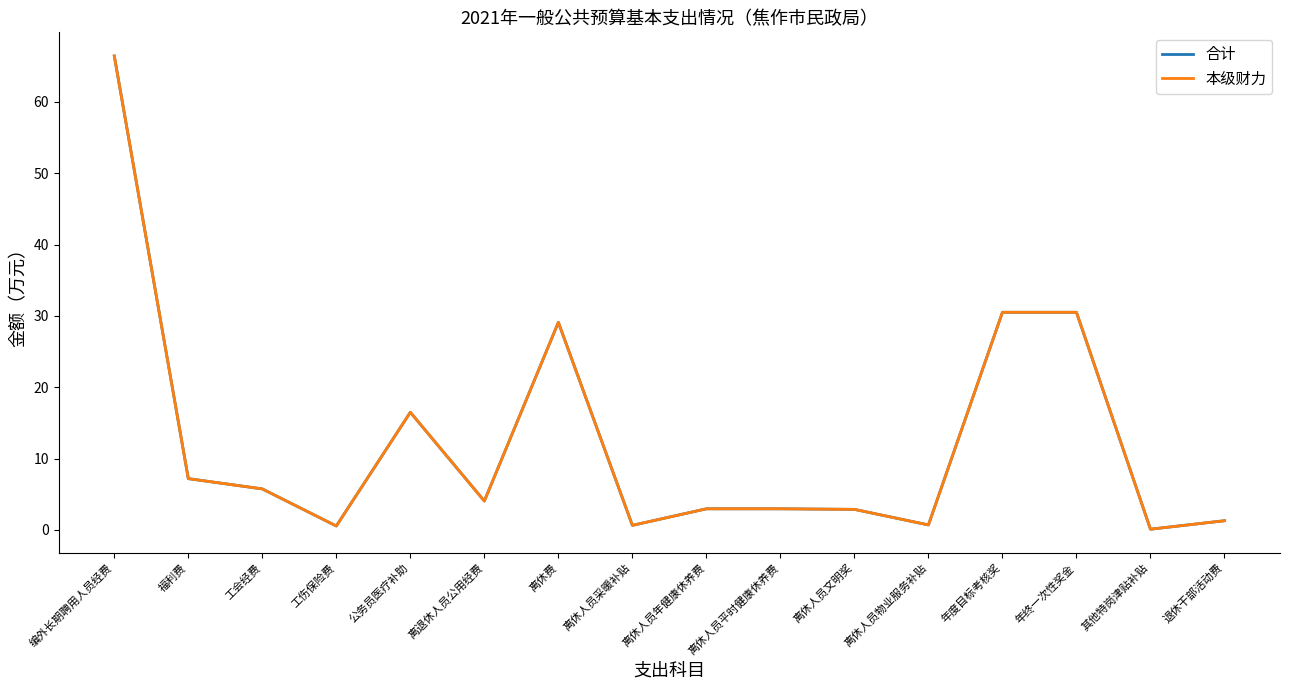

Between 公务员医疗补助 and 离休人员物业服务补贴, which series saw the biggest shift?

合计